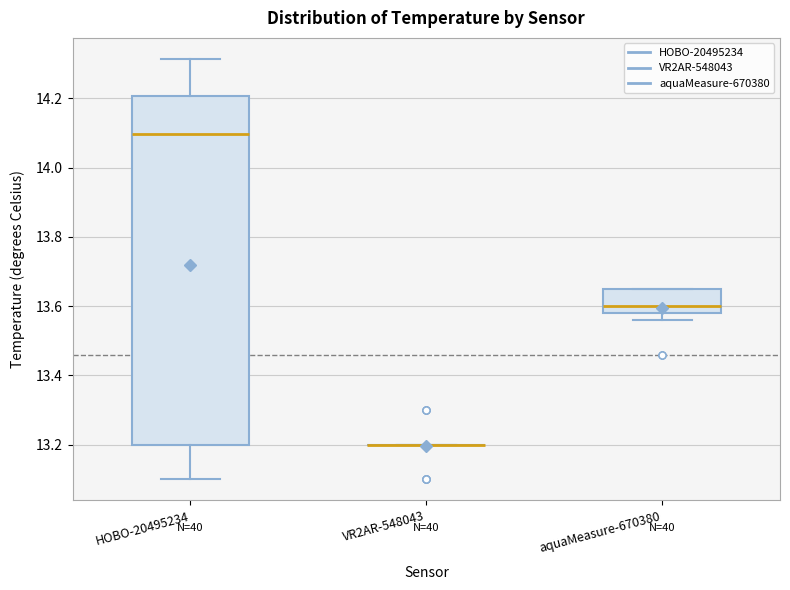

Reading left to right, transcribe this box plot: for each box, give where its median line is, the range the box spans, and where its two whiskers end, as read against the y-axis. The values are not printed on the chart, so give them approximately, as read against the axis.

HOBO-20495234: median 14.10, box 13.20 to 14.20, whiskers 13.10 to 14.32
VR2AR-548043: box collapsed to a line at 13.20, whiskers 13.20 to 13.20
aquaMeasure-670380: median 13.60, box 13.58 to 13.66, whiskers 13.56 to 13.66